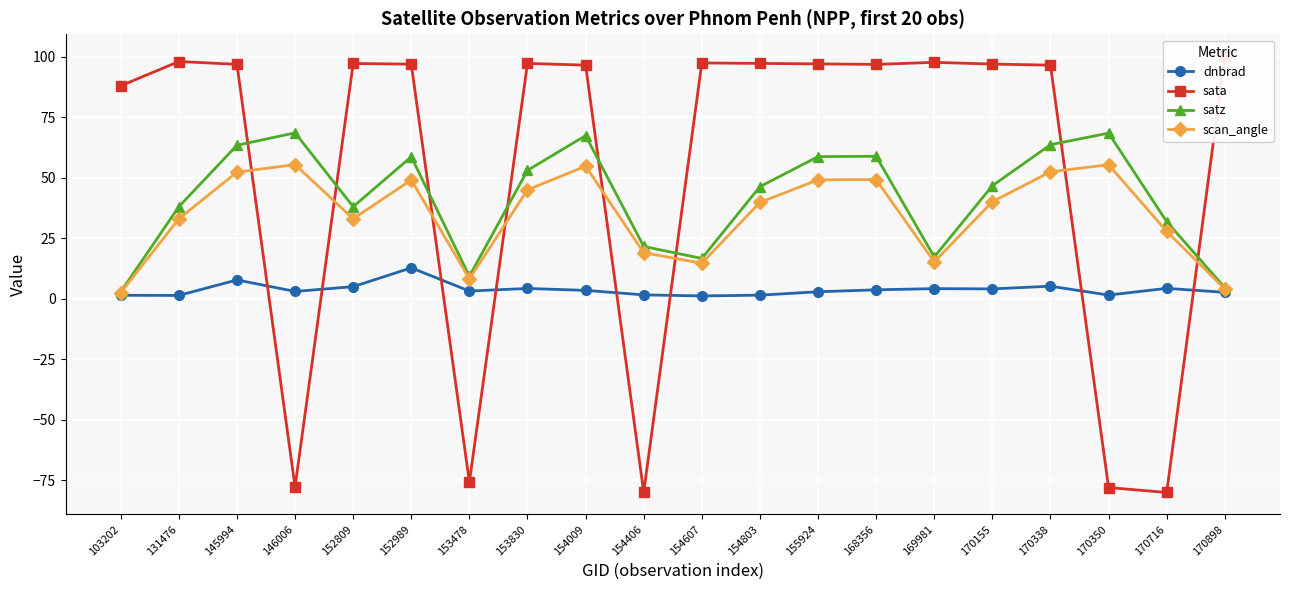

After their last crossing, which series has the higher values: satz or sata?

sata